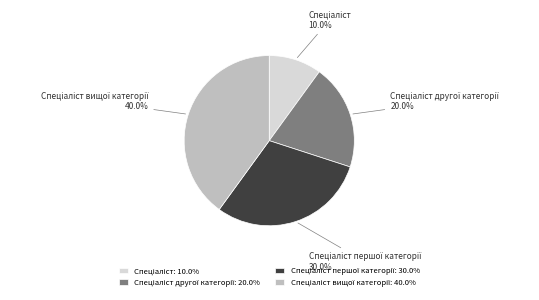

Does any single category account for the majority?

No